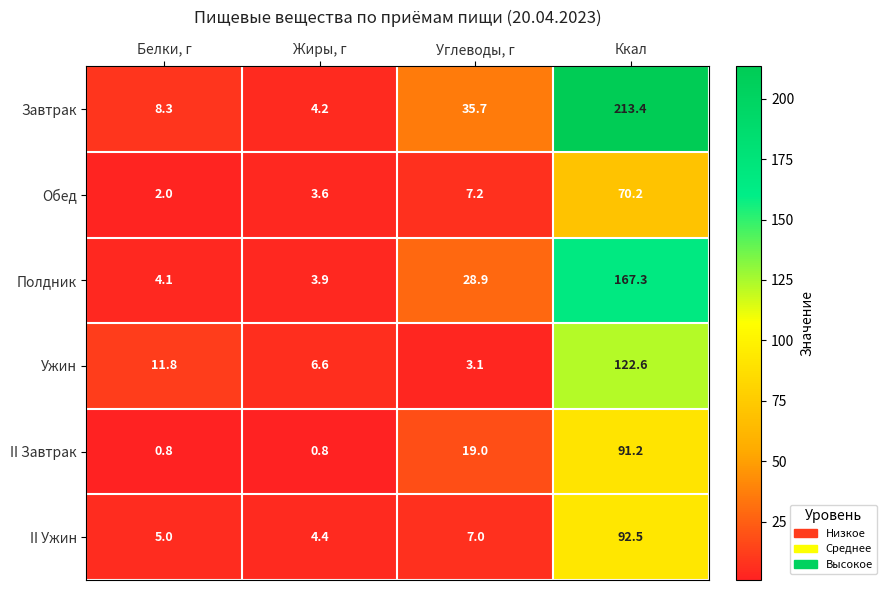

What is the highest value of the Полдник series?

167.3